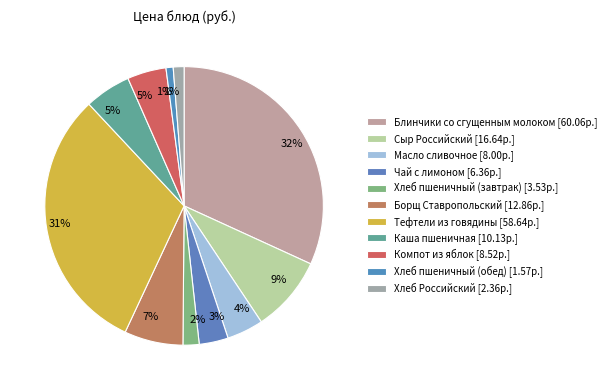

Is the sum of Блинчики со сгущенным молоком and Хлеб пшеничный (завтрак) greater than half?

No